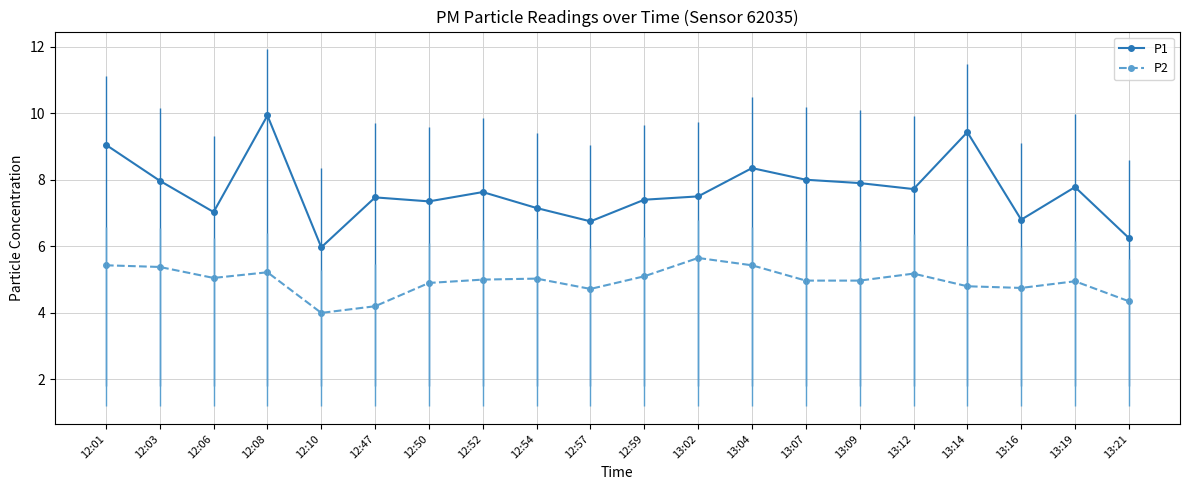

Rank the series by their maximum value, from lowest to highest.

P2, P1